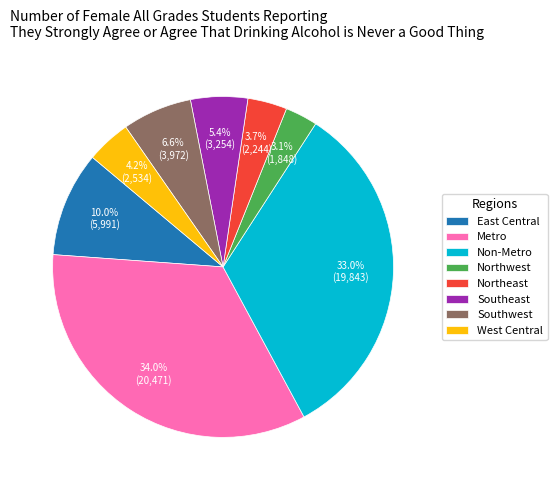

What percentage is the West Central slice, to the nearest percent?

4%